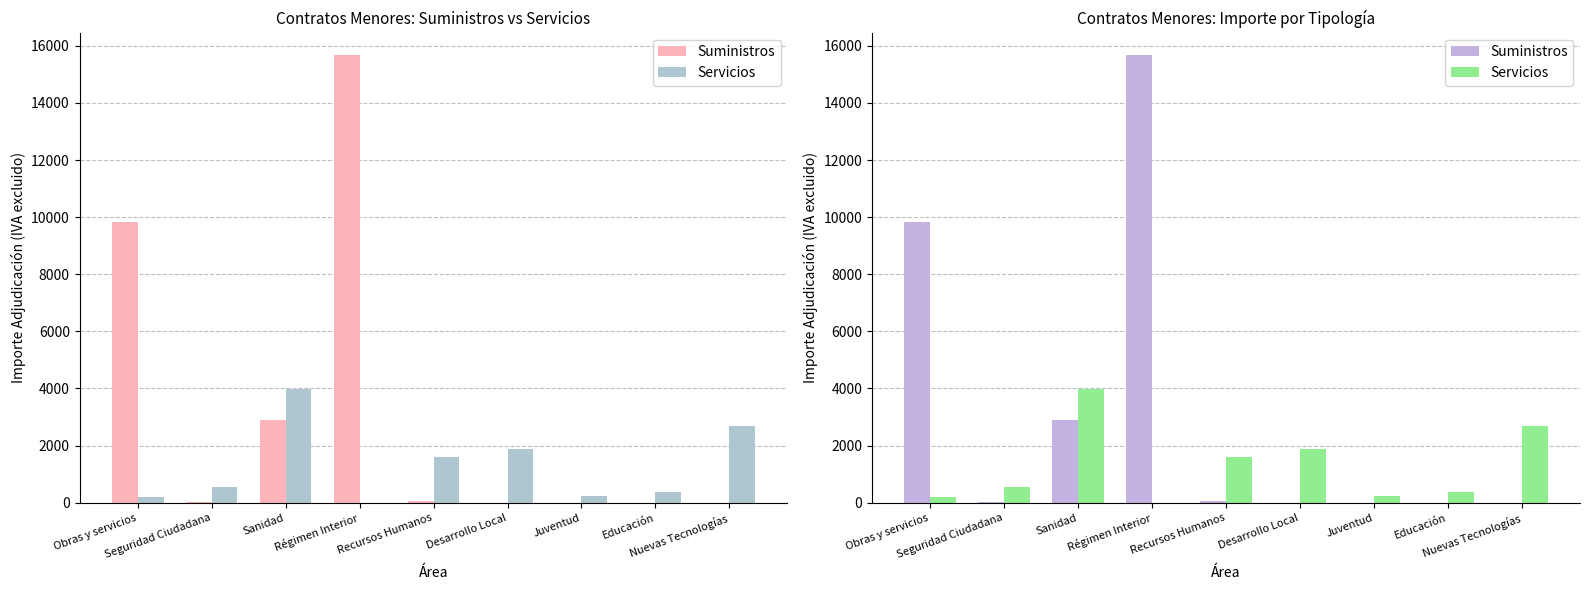

What is the sum of the Suministros values at Sanidad and Seguridad Ciudadana?

2903.7